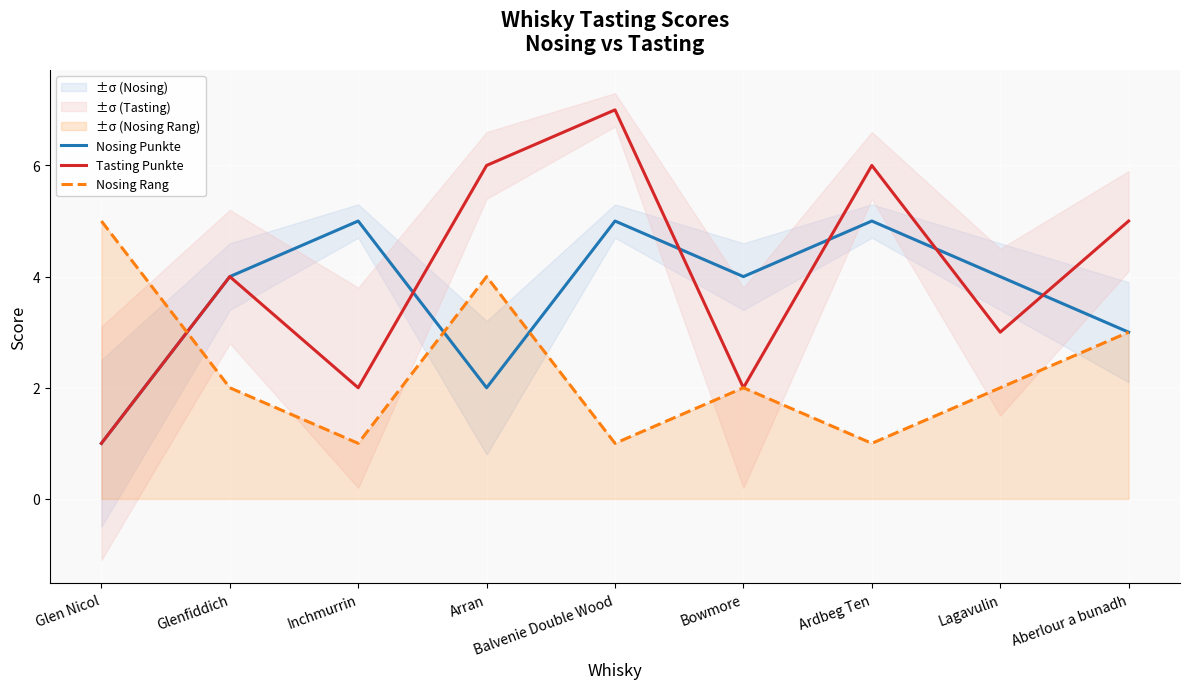

What are all the series names shown in the legend?

Nosing Punkte, Tasting Punkte, Nosing Rang